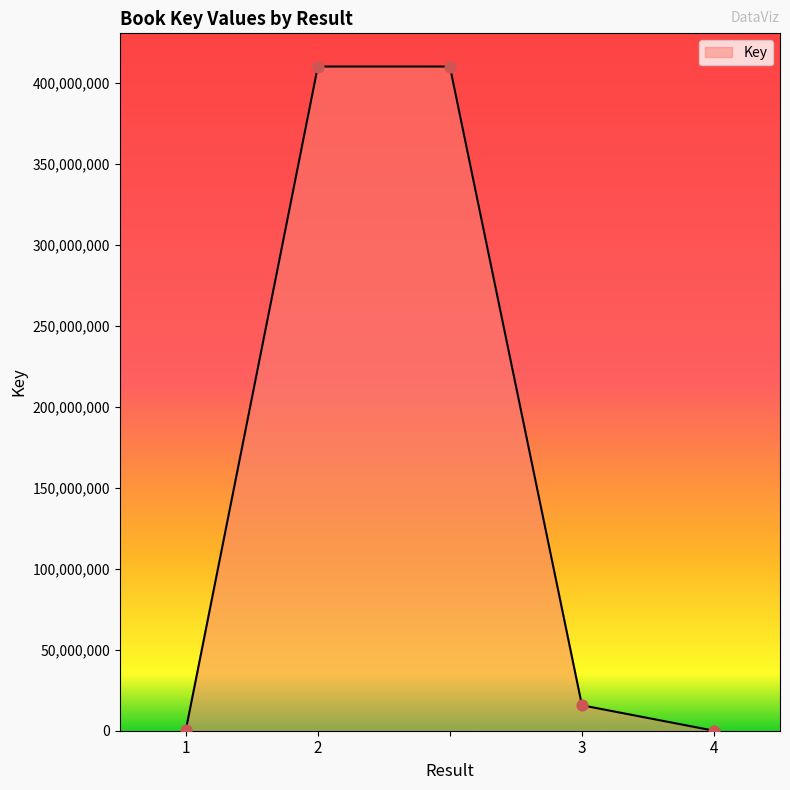

True or false: the data has more than 1 interior local peaks.

False